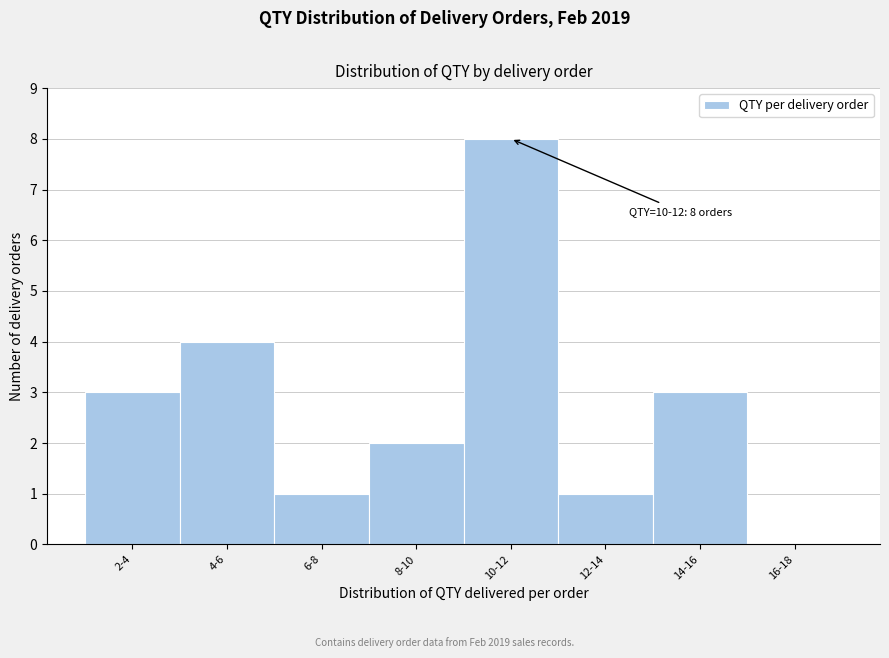

Reading left to right, transcribe all the data shown in this chart.

2-4=3	4-6=4	6-8=1	8-10=2	10-12=8	12-14=1	14-16=3	16-18=0